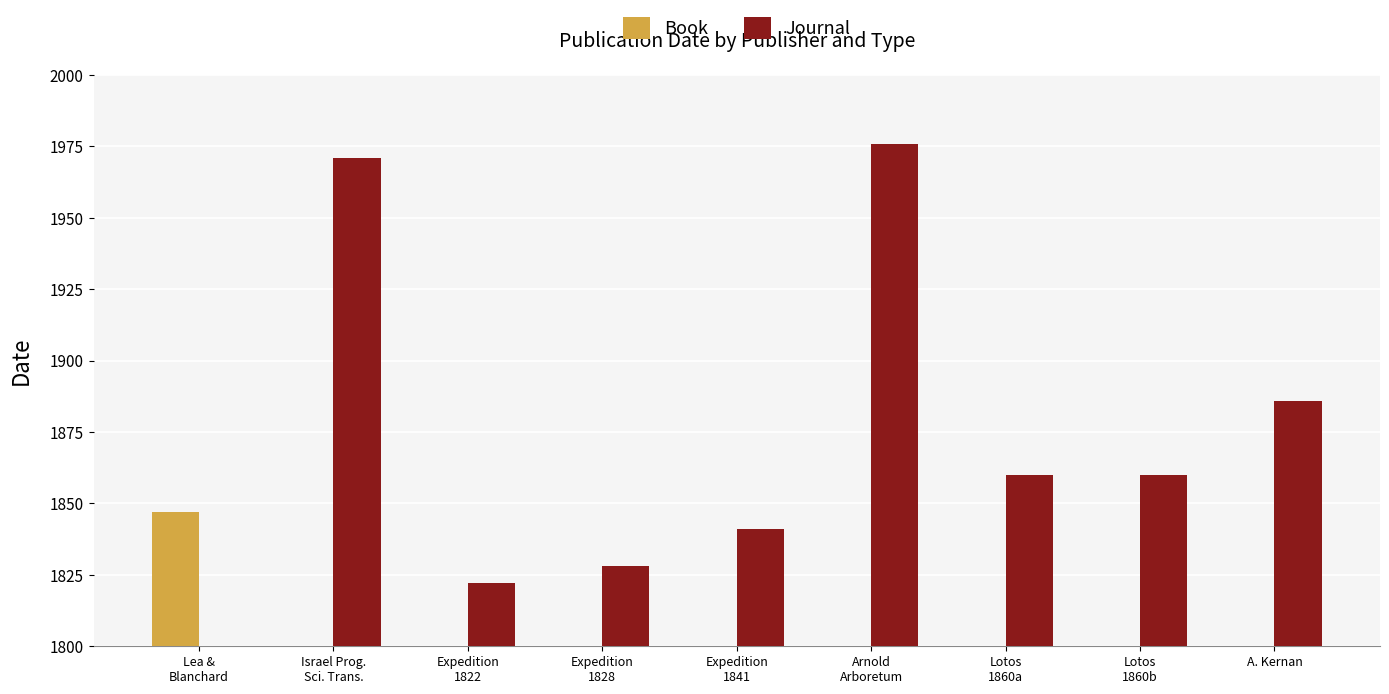

How many data points in Journal are above 1860?

3